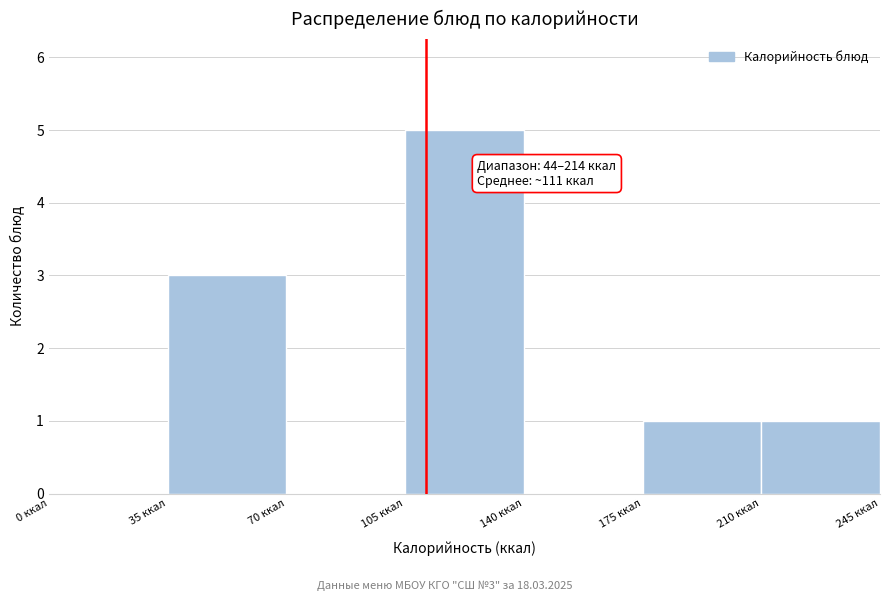

Which range on the x-axis has the tallest bar?

105 to 140